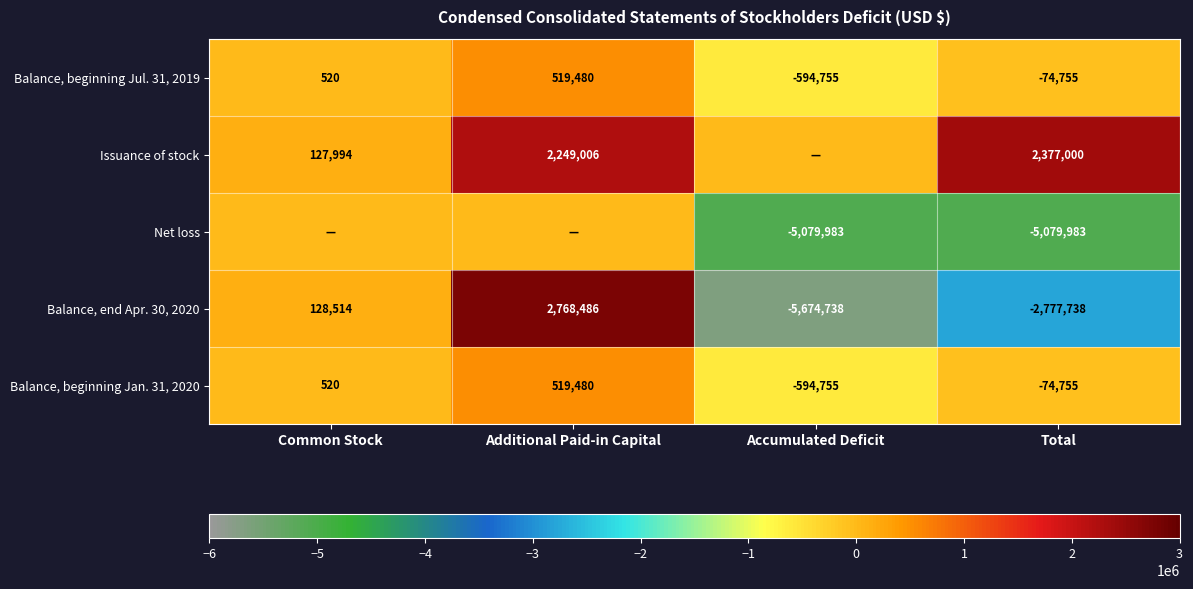

What is the lowest value of the Balance, end Apr. 30, 2020 series?

-5674738